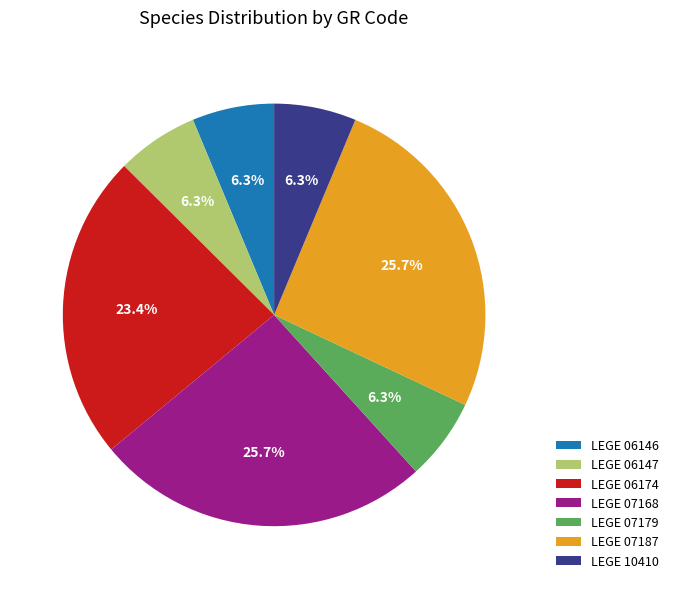

What is the ratio of the value at LEGE 06147 to the value at LEGE 07168?

0.2